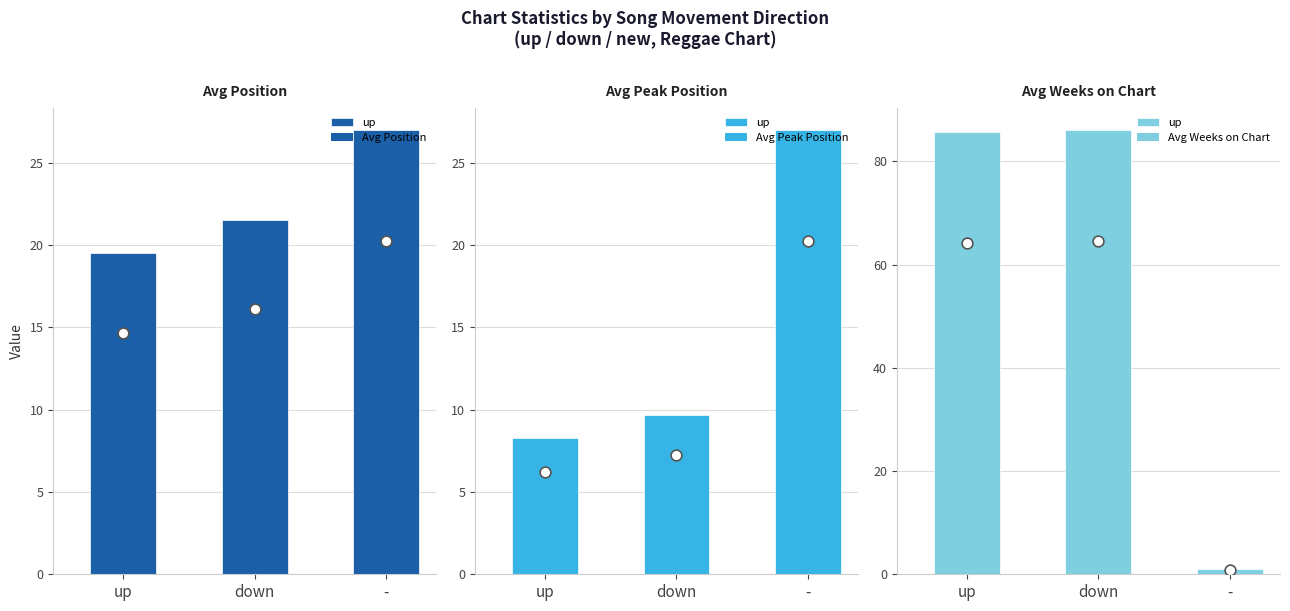

Which series has the largest Y range (max minus min)?

Avg Weeks on Chart